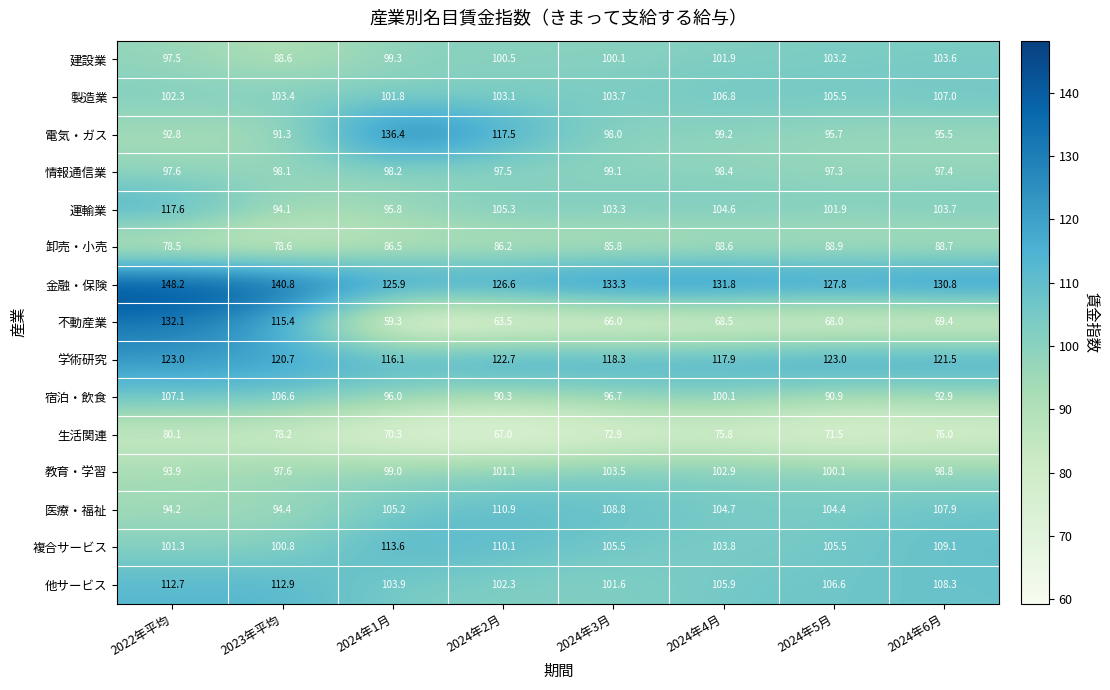

The 卸売・小売 series shows 132.0 at 2022年平均. True or false?

False